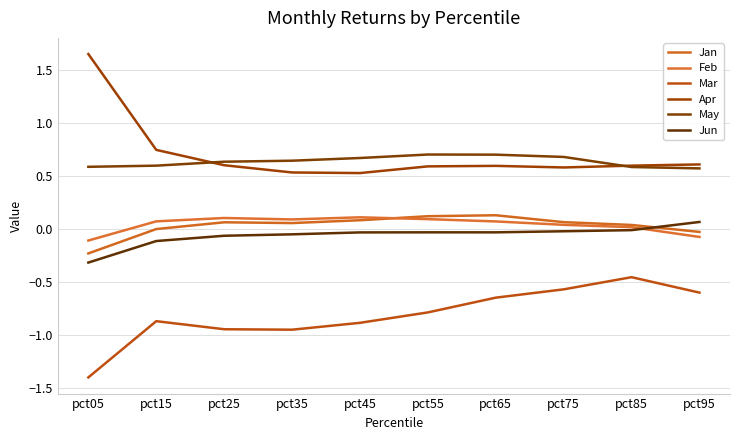

Is this an area chart (filled region under the line)?

No